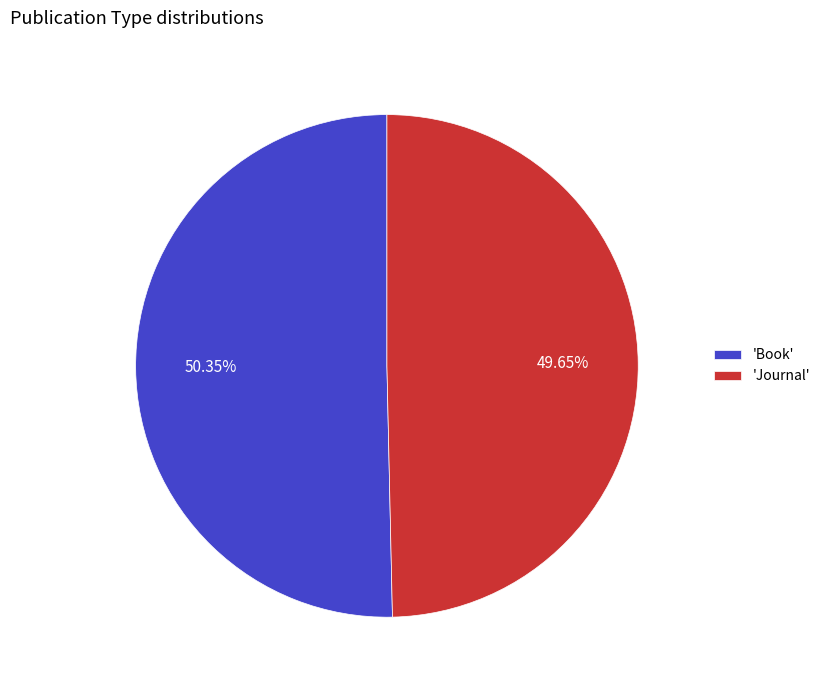

Do 'Book' and 'Journal' together represent more than half of the pie?

Yes